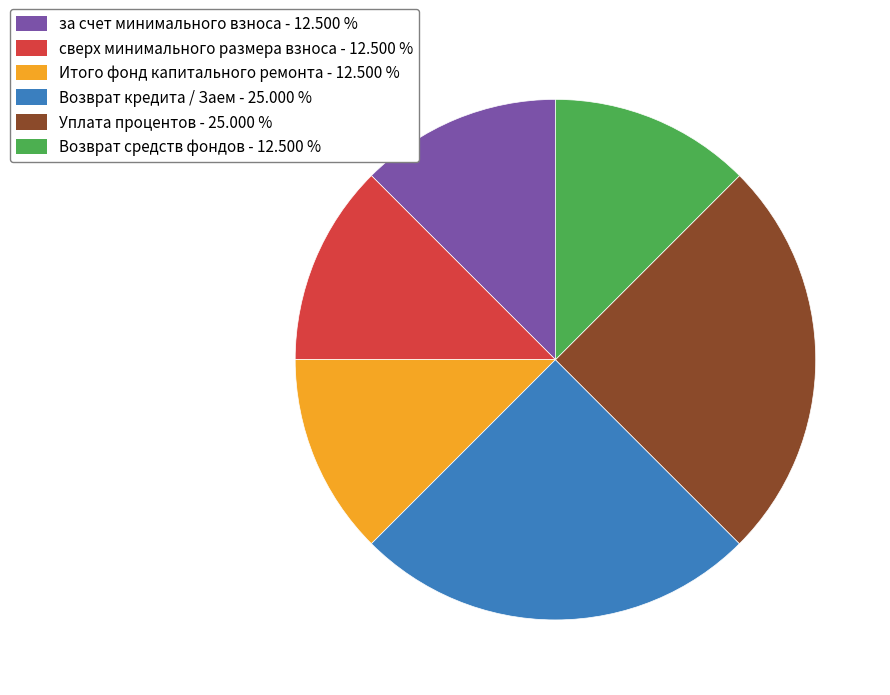

Is there a majority slice in this chart?

No